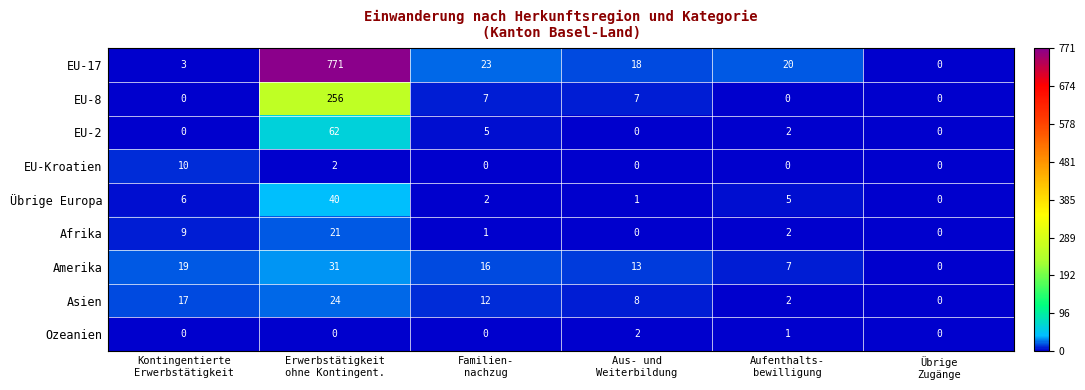

How many categories are shown in the chart?

6